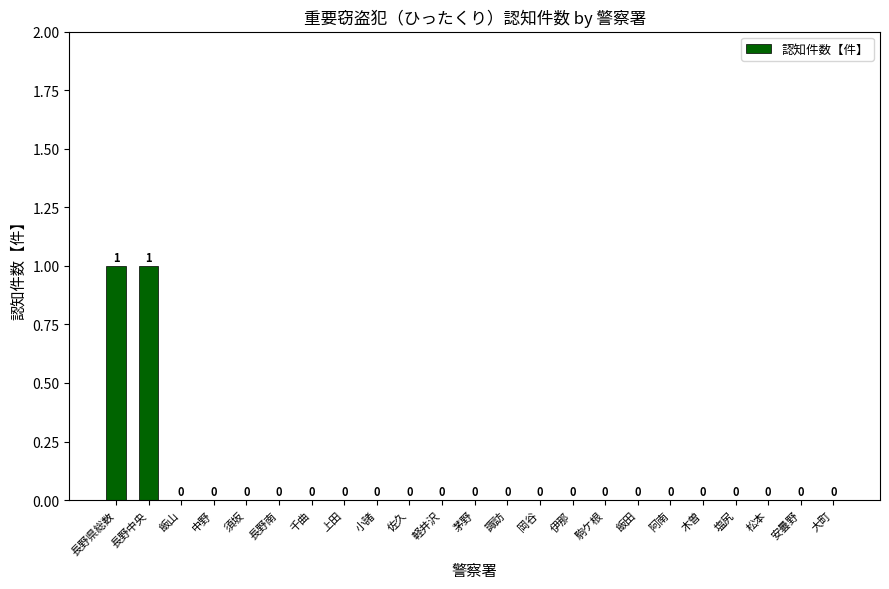

Reading left to right, extract all data points from this chart.

1	1	0	0	0	0	0	0	0	0	0	0	0	0	0	0	0	0	0	0	0	0	0